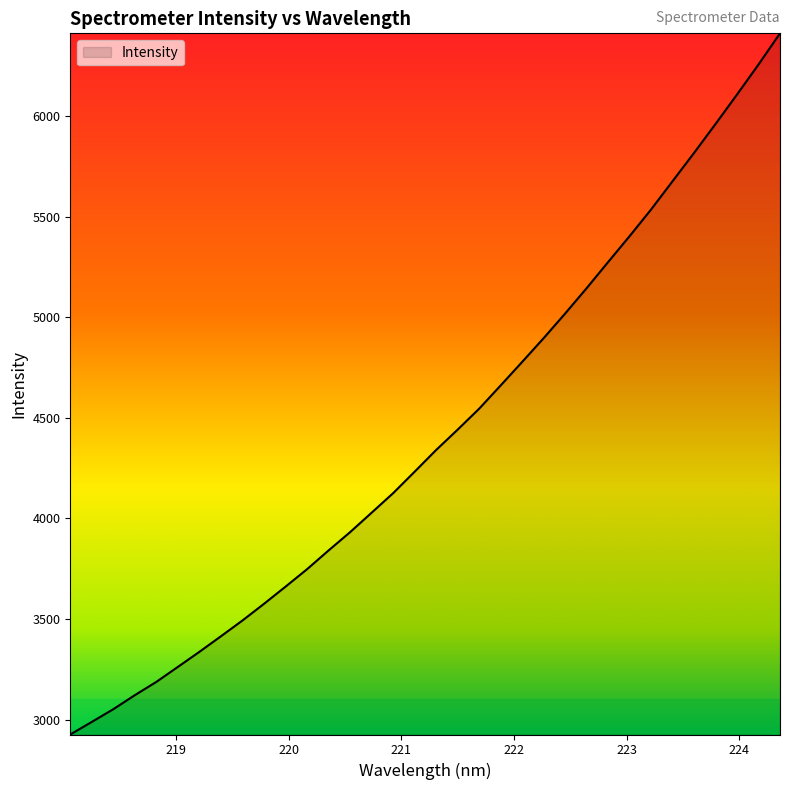

Does the chart have visible grid lines?

No